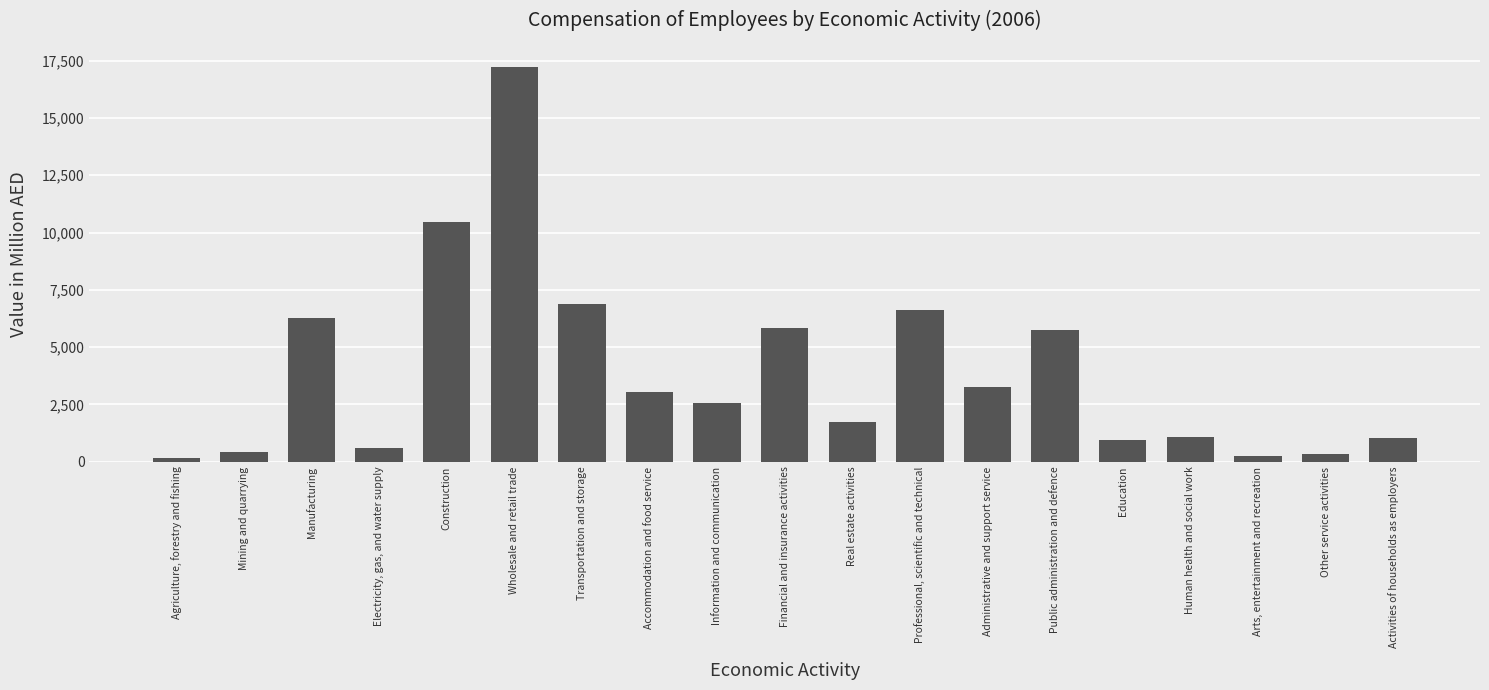

How many bars are there in total?

19